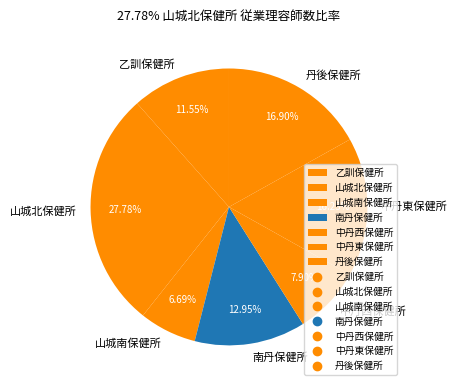

To the nearest percent, what percentage of the pie is 山城南保健所?

7%